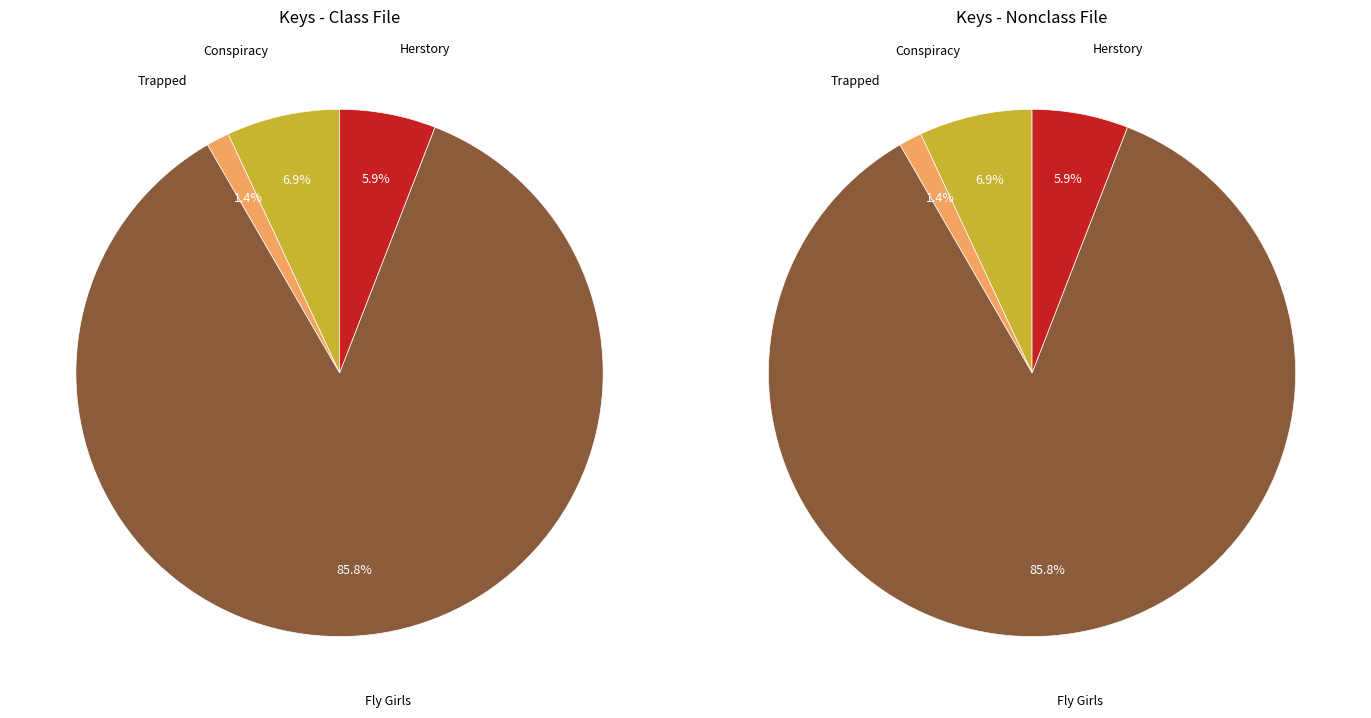

Which category accounts for the majority?

Fly Girls